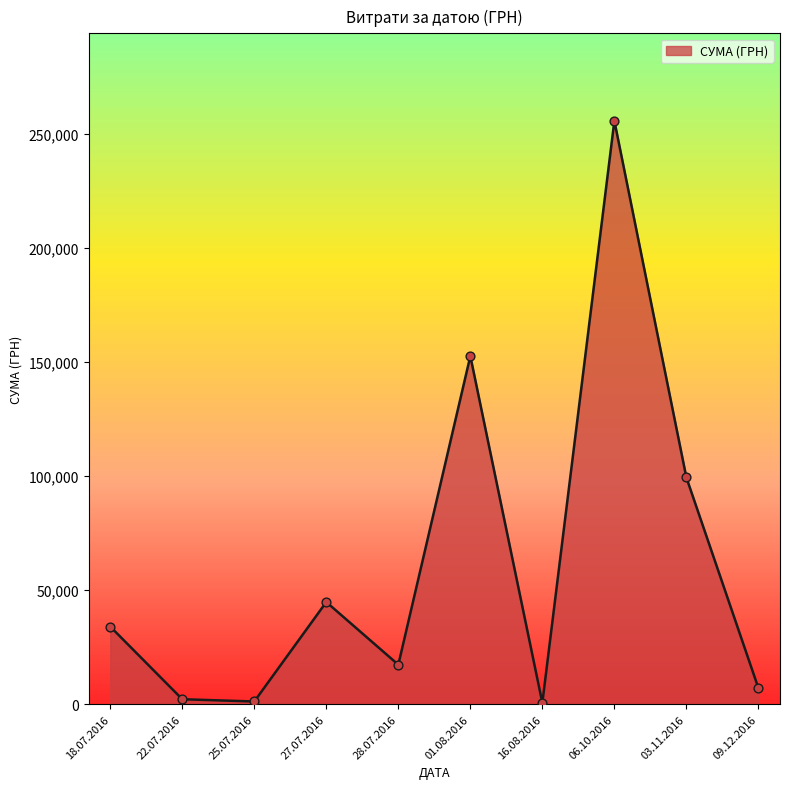

Approximately how many times larger is the value at 03.11.2016 compared to 27.07.2016?

2.2